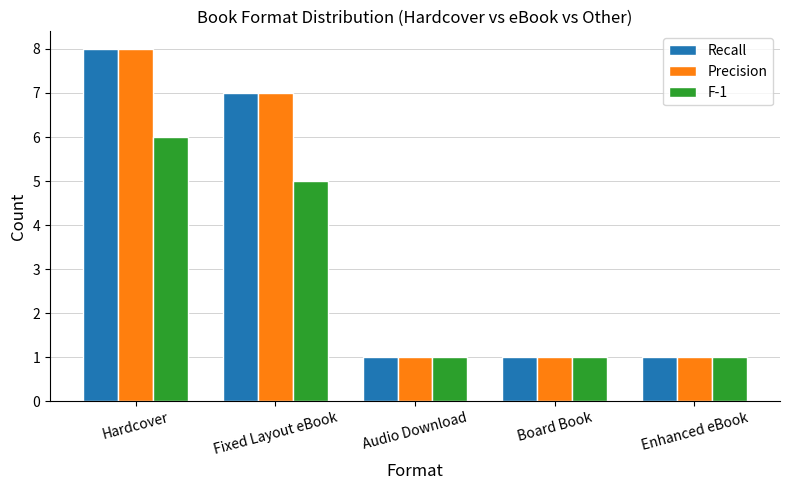

Reading left to right, what are all the values shown in this chart?

Recall: Hardcover=8	Fixed Layout eBook=7	Audio Download=1	Board Book=1	Enhanced eBook=1
Precision: Hardcover=8	Fixed Layout eBook=7	Audio Download=1	Board Book=1	Enhanced eBook=1
F-1: Hardcover=6	Fixed Layout eBook=5	Audio Download=1	Board Book=1	Enhanced eBook=1